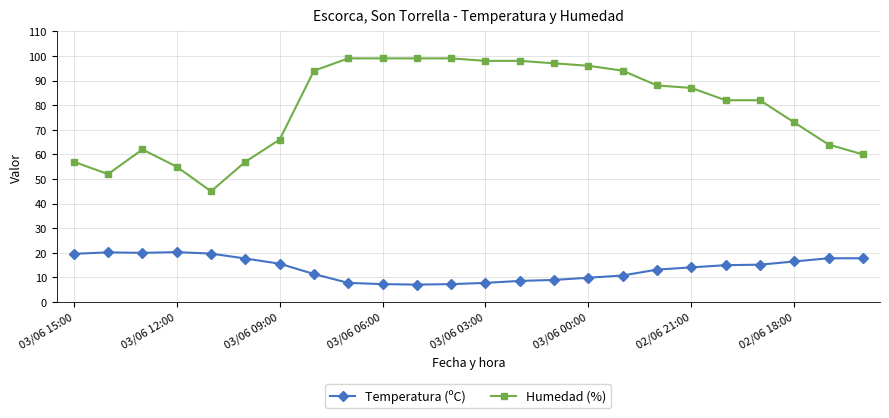

What is the difference between the second highest and second lowest values in the Temperatura (ºC) series?

12.9